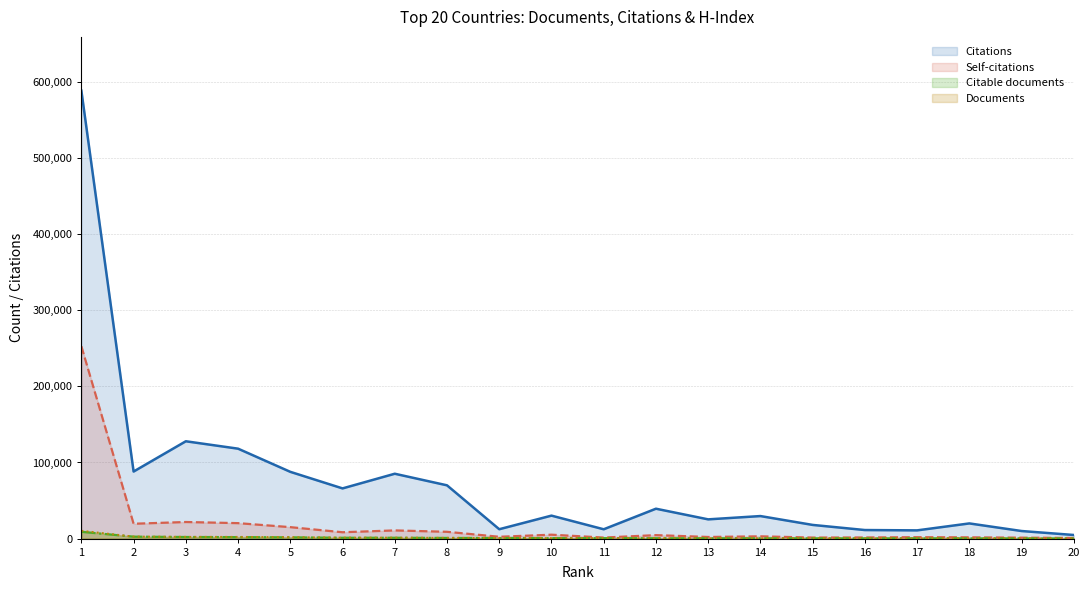

The Documents series shows 259 at 15. True or false?

False